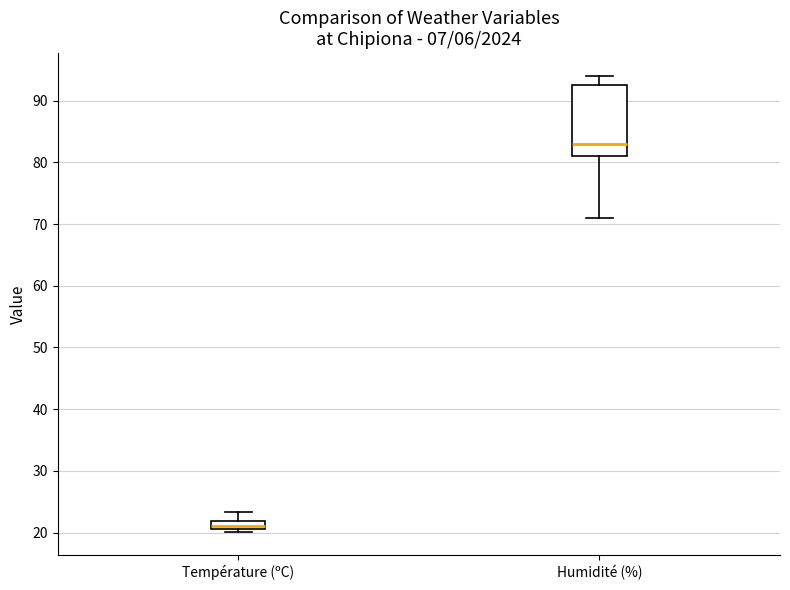

Which box has the highest median line?

Humidité (%)